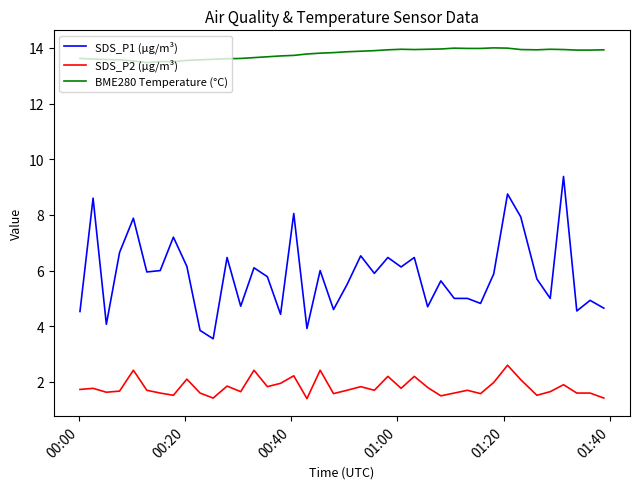

True or false: SDS_P1 (µg/m³) and SDS_P2 (µg/m³) intersect in this chart.

False